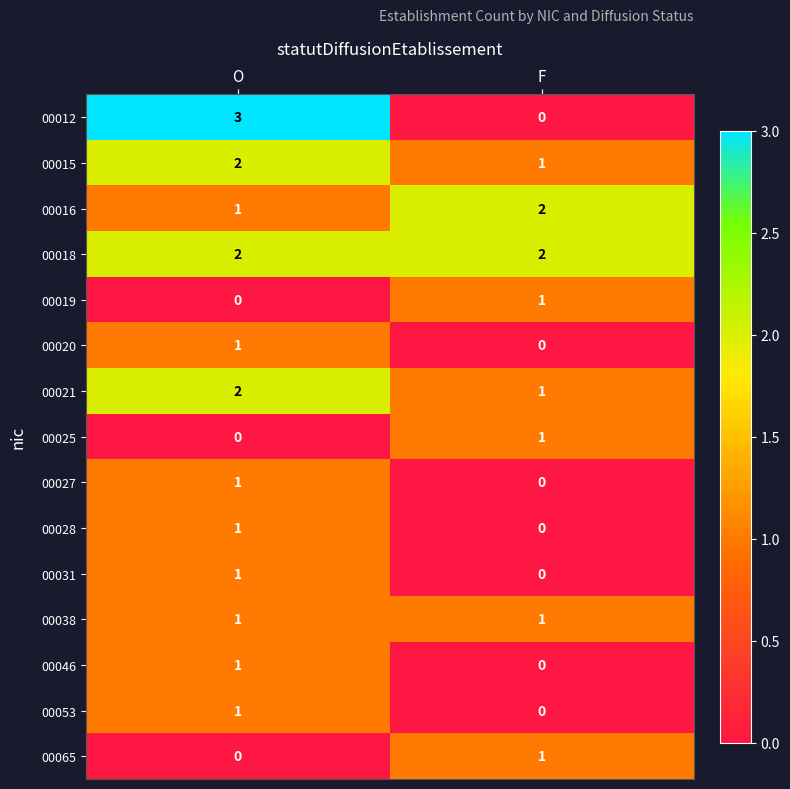

What is the sum of the 00021 values at F and O?

3